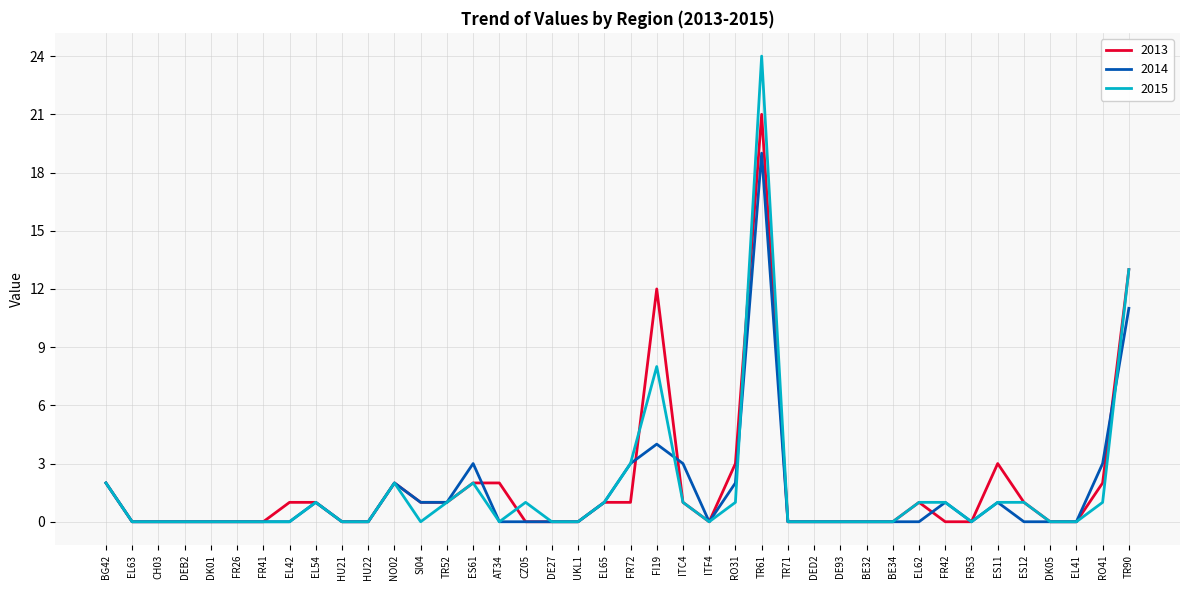

What position from the left is RO31?

25